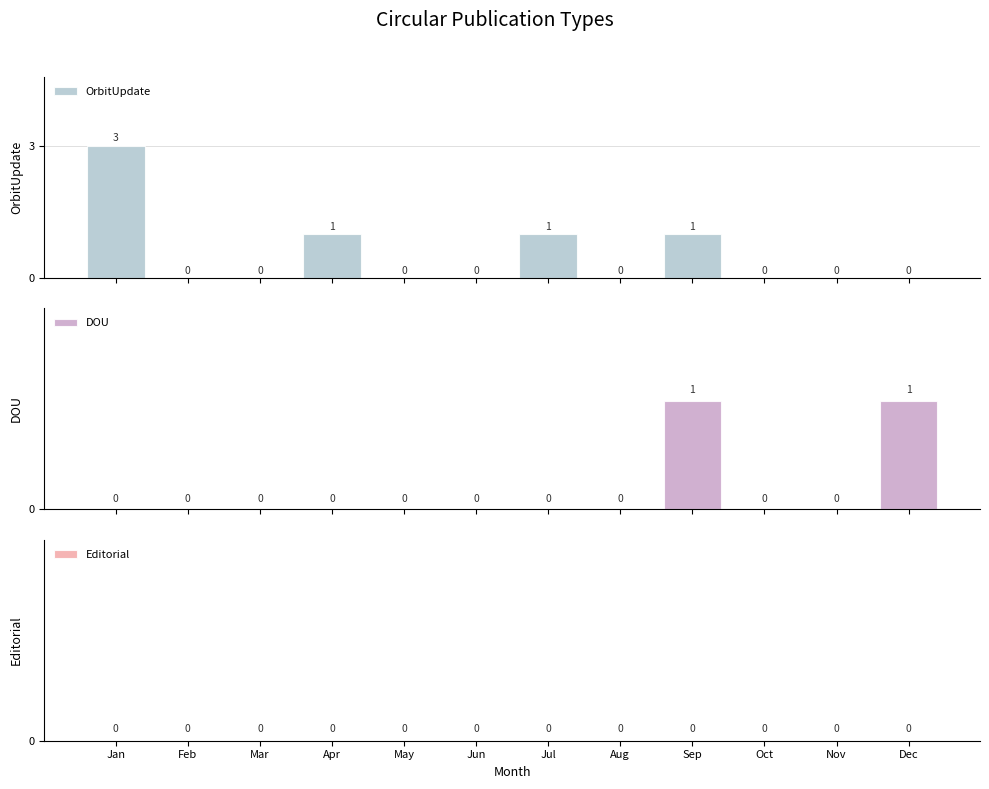

What is the greatest value displayed?

3